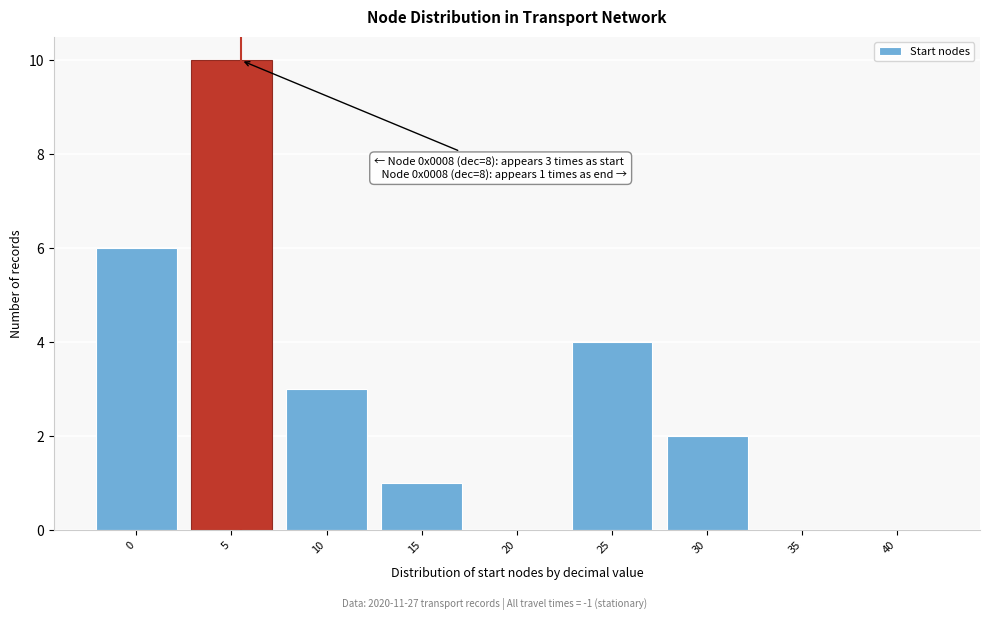

Reading right to left, transcribe all the data shown in this chart.

40=0	35=0	30=2	25=4	20=0	15=1	10=3	5=10	0=6